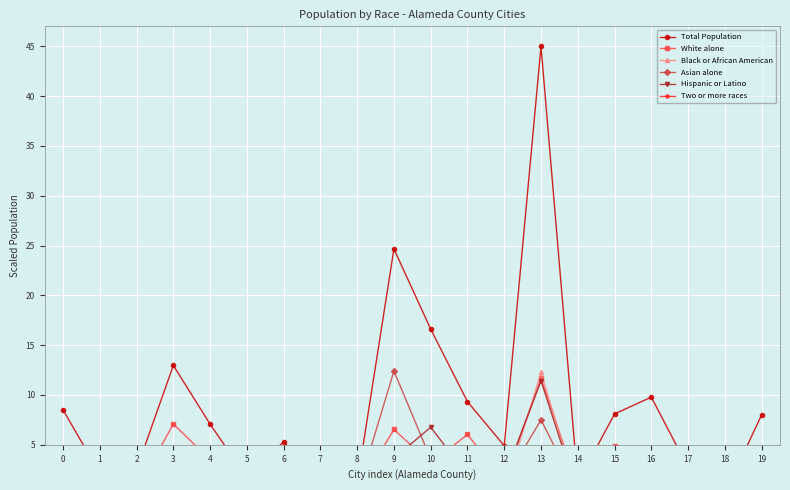

Which series has the largest range (max minus min)?

Total Population